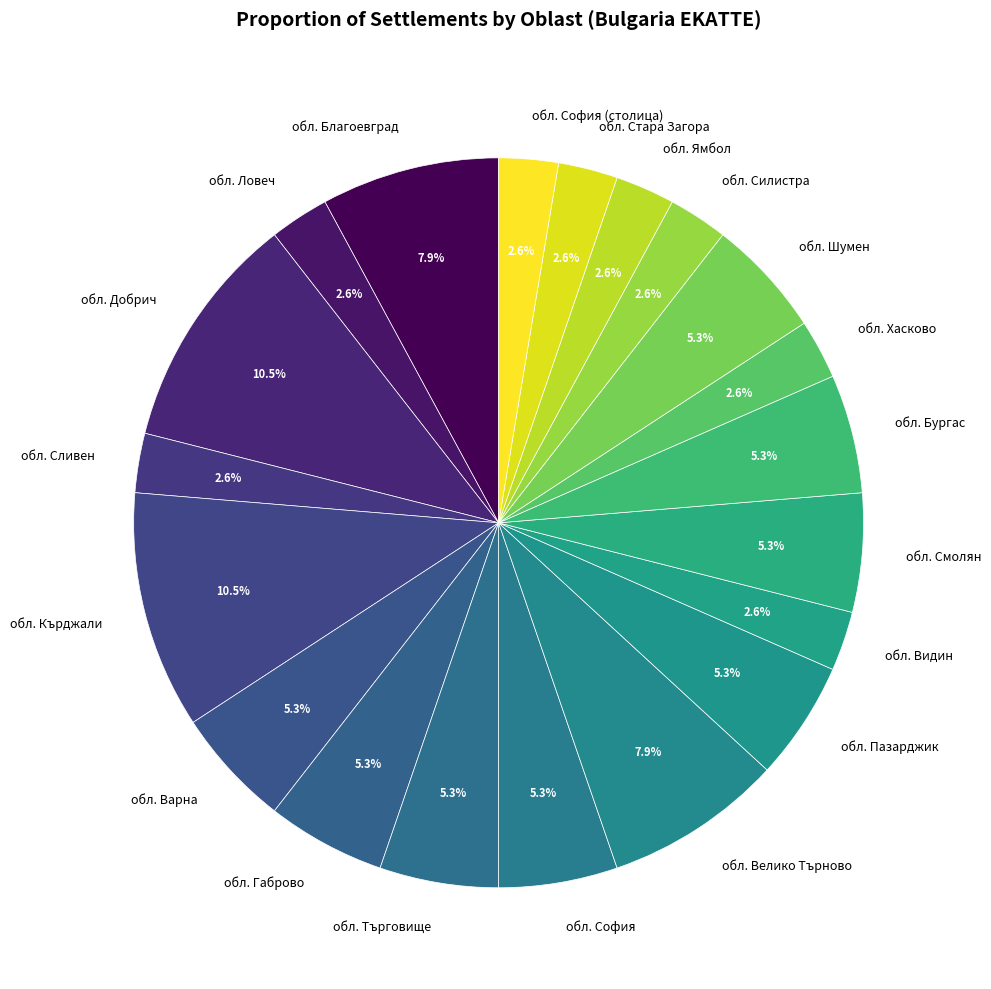

What is the ratio of the value at обл. София to the value at обл. Варна?

1.0